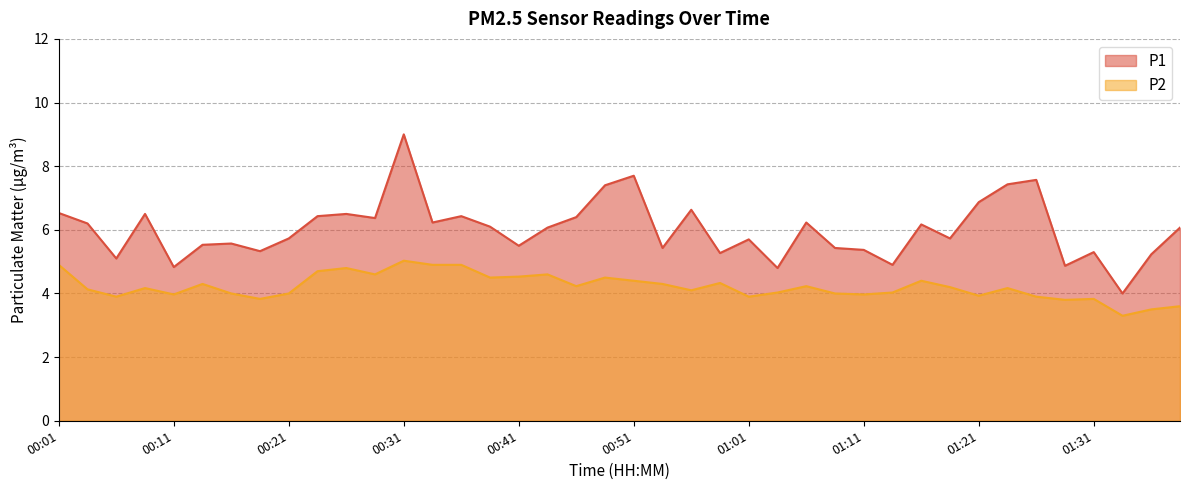

True or false: P2 and P1 cross at least once.

False